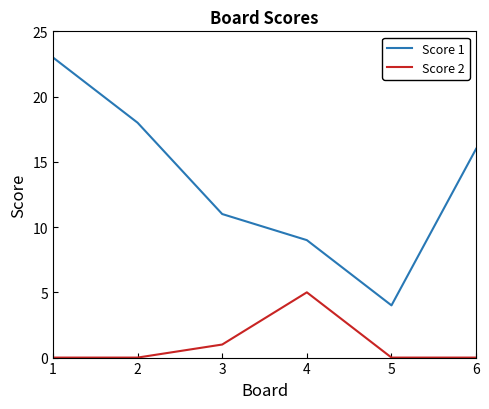

Rank the categories by Score 1 value from highest to lowest.

1, 2, 6, 3, 4, 5